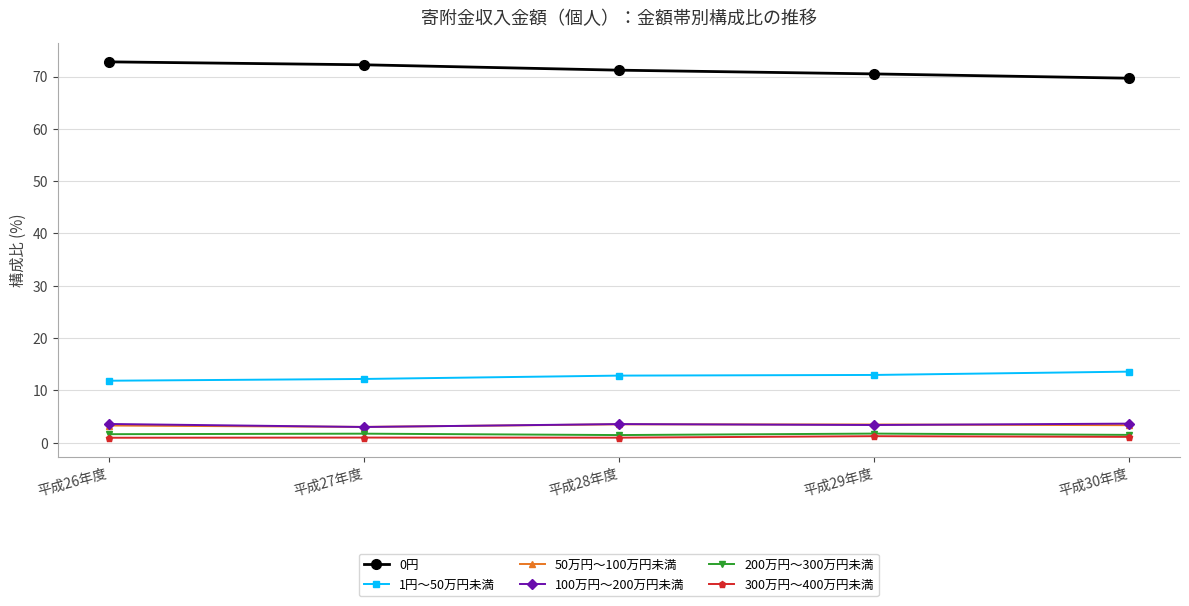

What is the difference between the 300万円～400万円未満 values at 平成29年度 and 平成26年度?

0.3